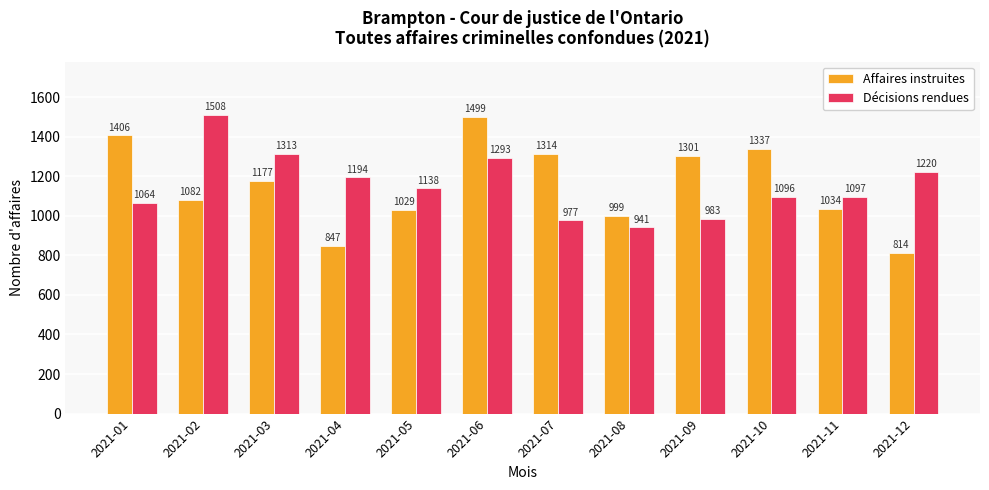

What is the value of the Affaires instruites bar at the 11th from the left?

1034